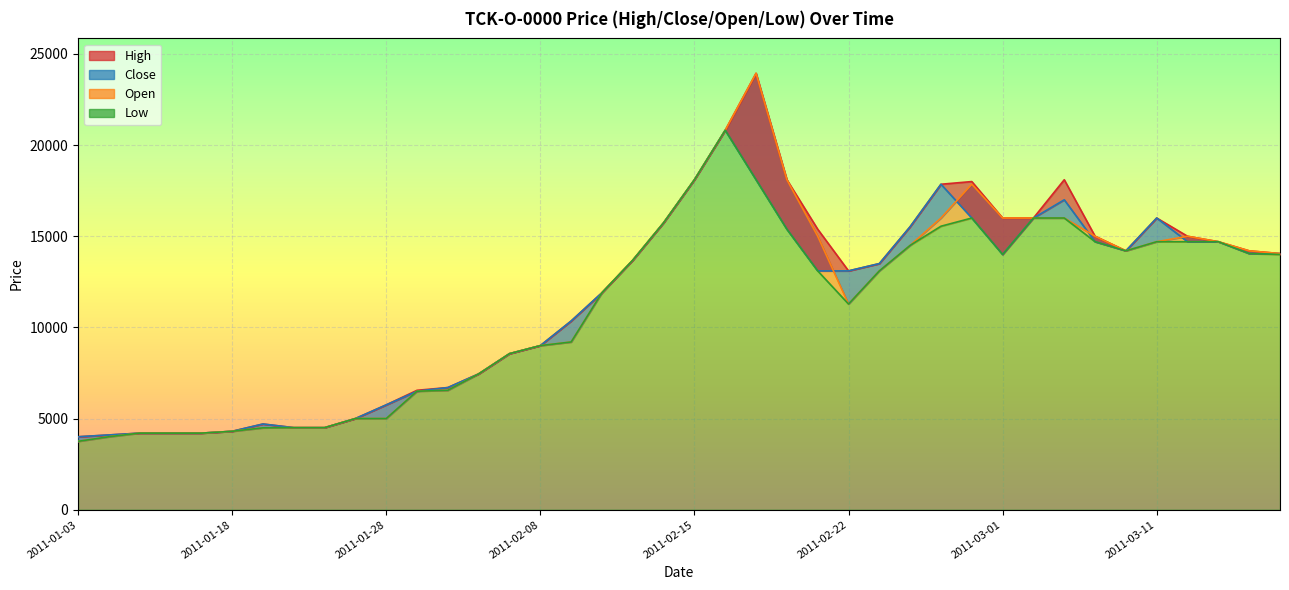

Does the chart display data point markers on the line(s)?

No